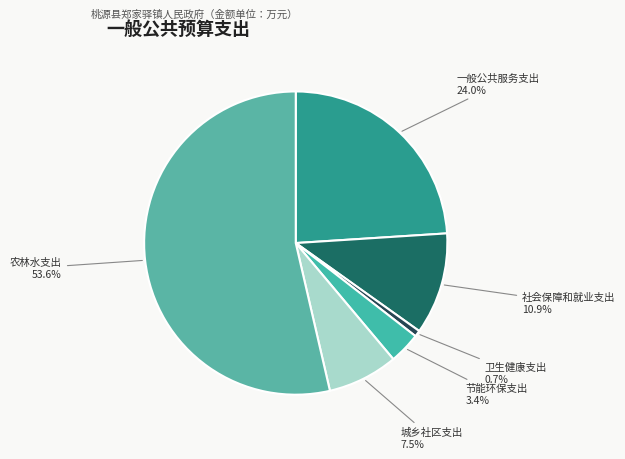

Does 节能环保支出 represent more than half of the total?

No